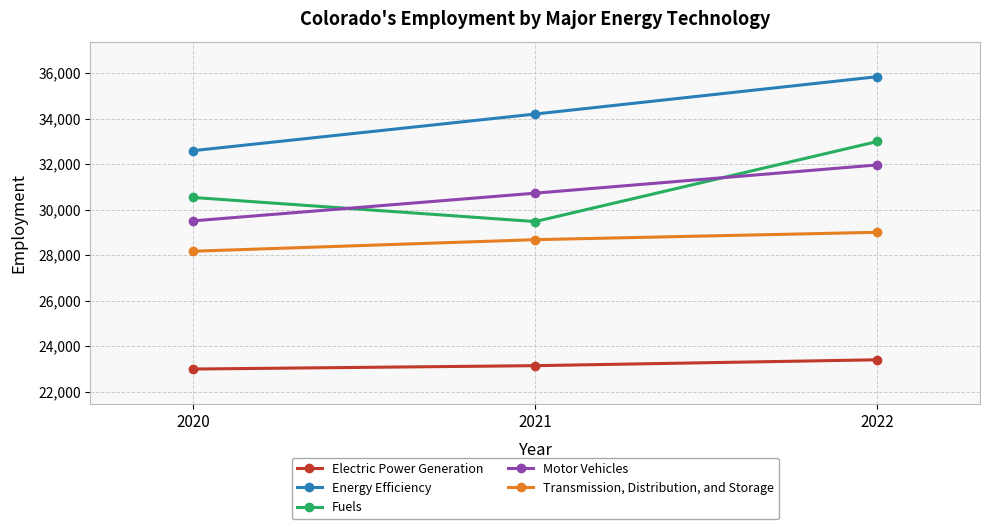

How many lines are shown in the chart?

5